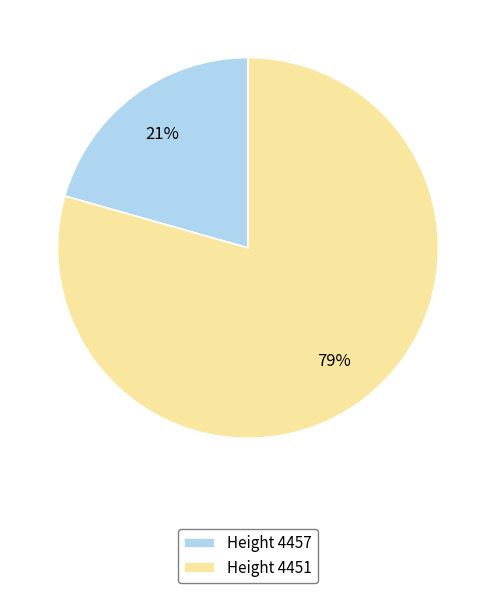

The Height 4451 slice represents 85% of the pie. True or false?

False